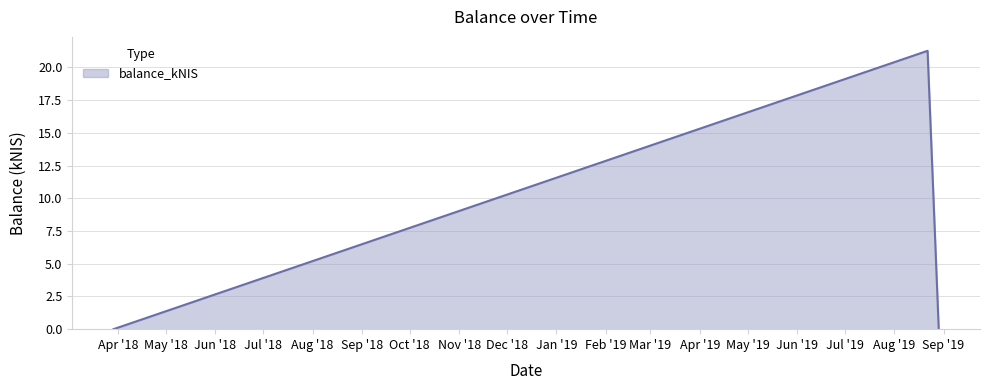

What is the greatest value displayed?

21.3